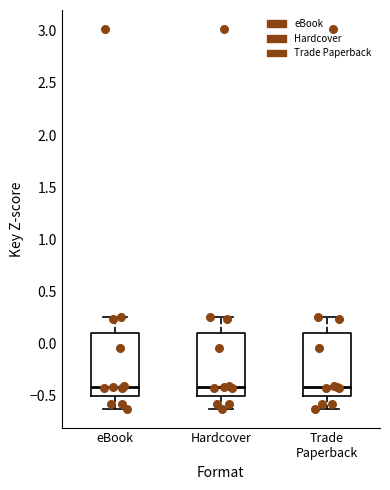

Reading left to right, read every box against the y-axis: the position of its median line, the range the box covers, and the ends of its whiskers. The values are not printed on the chart, so give them approximately, as read against the axis.

eBook: median -0.40, box -0.50 to 0.10, whiskers -0.65 to 0.25
Hardcover: median -0.40, box -0.50 to 0.10, whiskers -0.65 to 0.25
Trade Paperback: median -0.40, box -0.50 to 0.10, whiskers -0.65 to 0.25